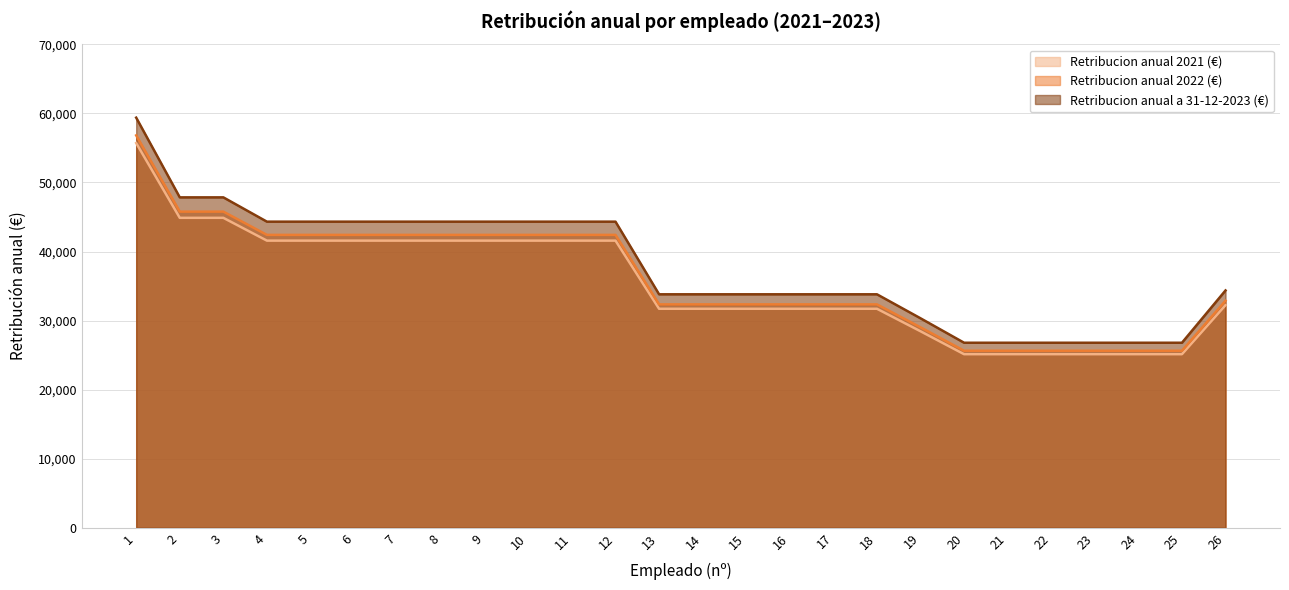

Does the chart have visible grid lines?

Yes